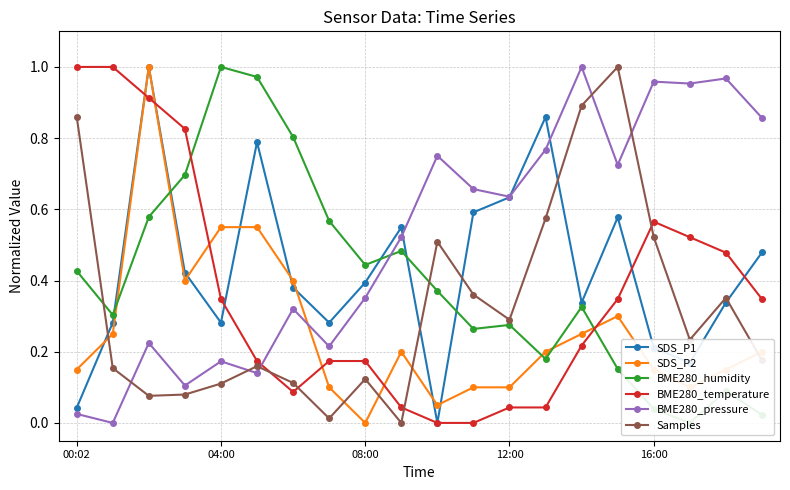

True or false: BME280_humidity has more than 2 points higher than both neighbors.

True